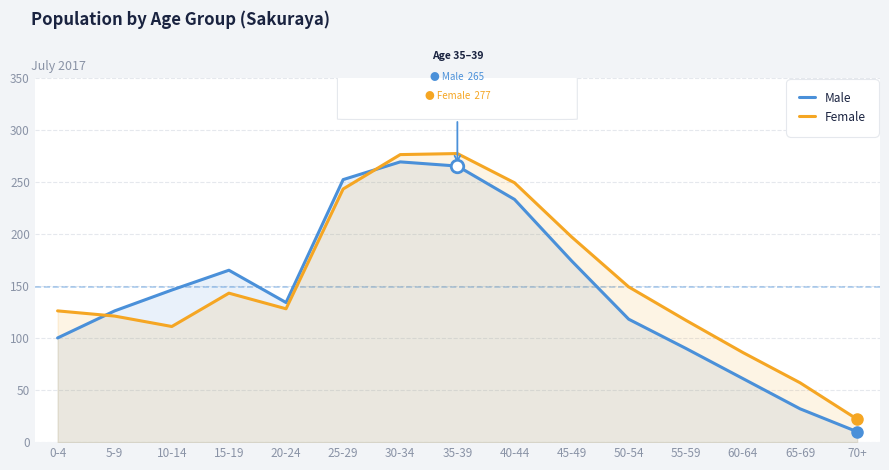

Read the Male value at 10-14, to the nearest 5.

145